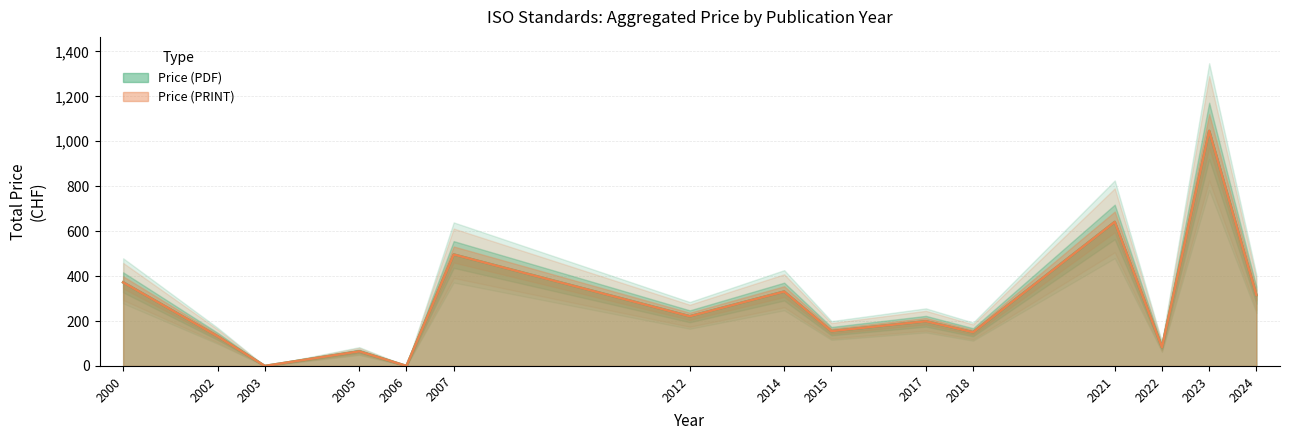

True or false: Price (PDF) and Price (PRINT) intersect in this chart.

False